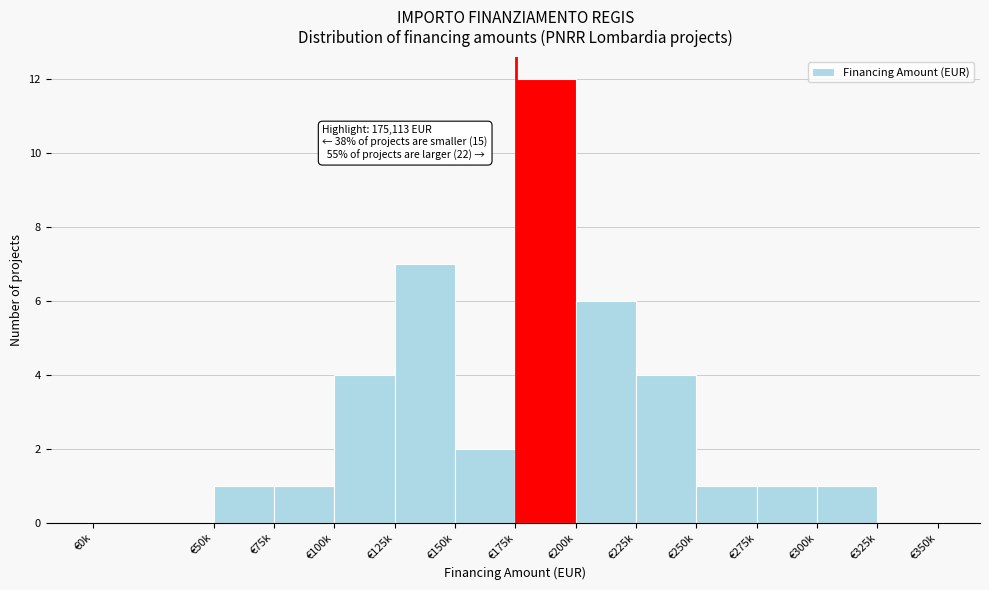

Reading left to right, what are all the values shown in this chart?

€0k=0	€50k=1	€75k=1	€100k=4	€125k=7	€150k=2	€175k=12	€200k=6	€225k=4	€250k=1	€275k=1	€300k=1	€325k=0